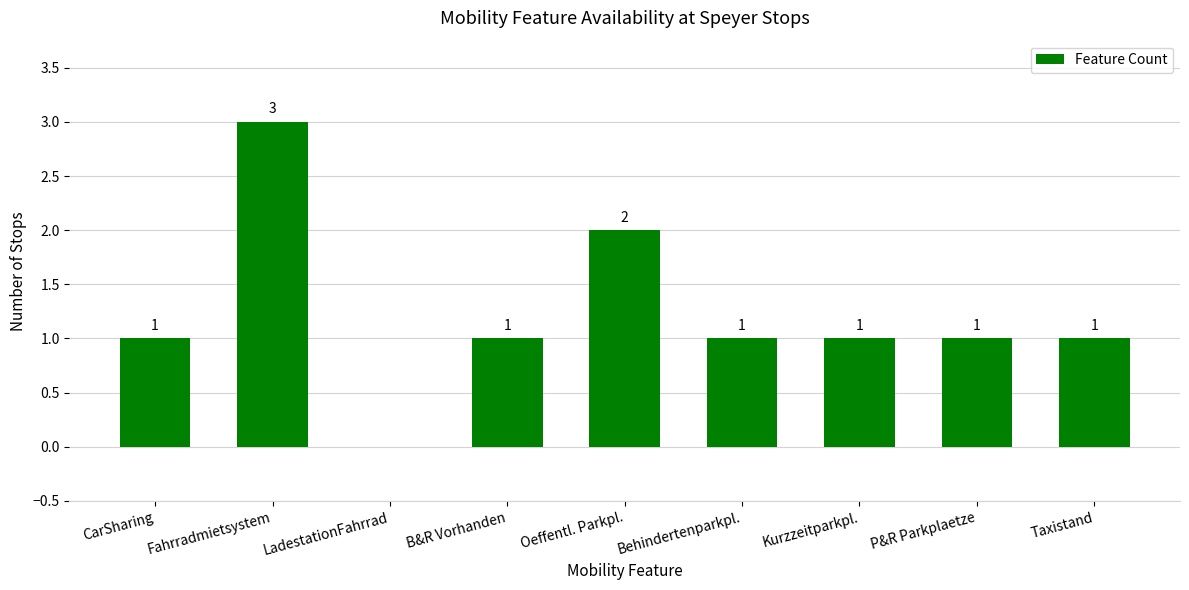

Reading left to right, what are all the values shown in this chart?

1	3	0	1	2	1	1	1	1